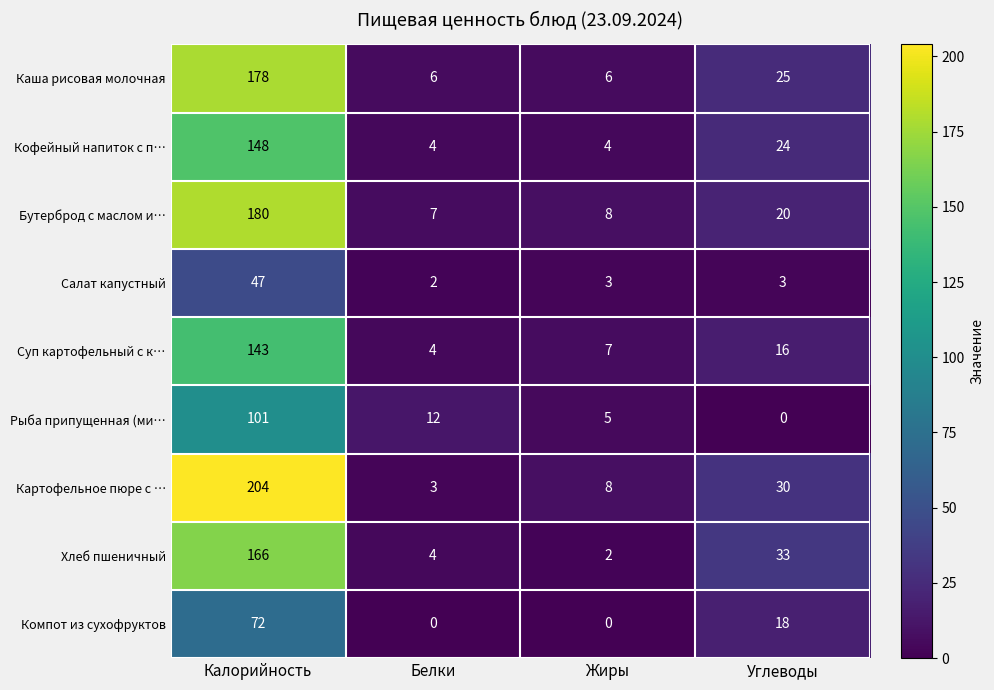

At which label does Суп картофельный с к… reach its peak?

Калорийность